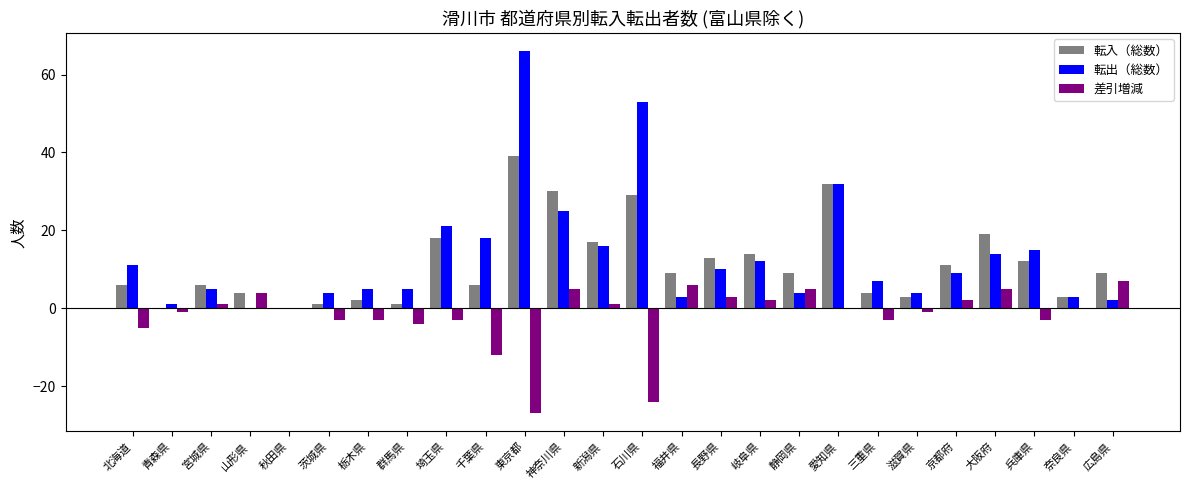

Does the chart contain stacked bars?

No